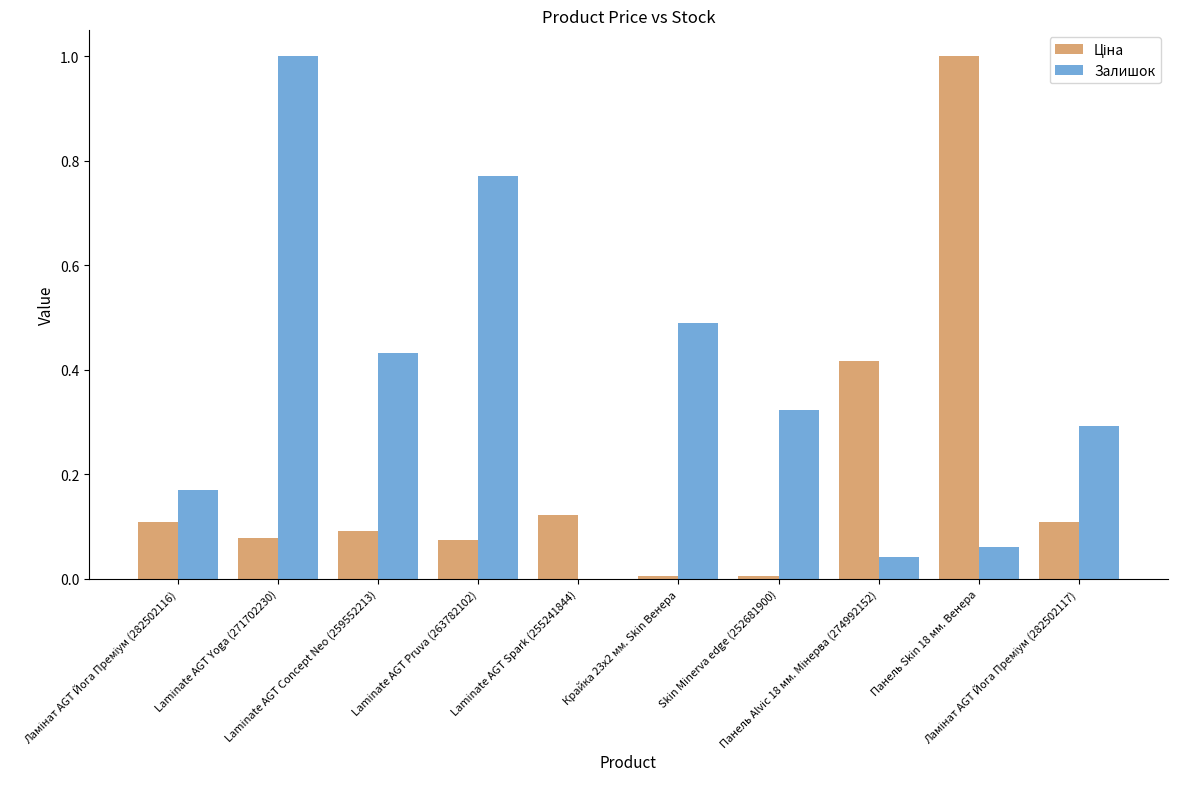

Count the number of data series in this chart.

2